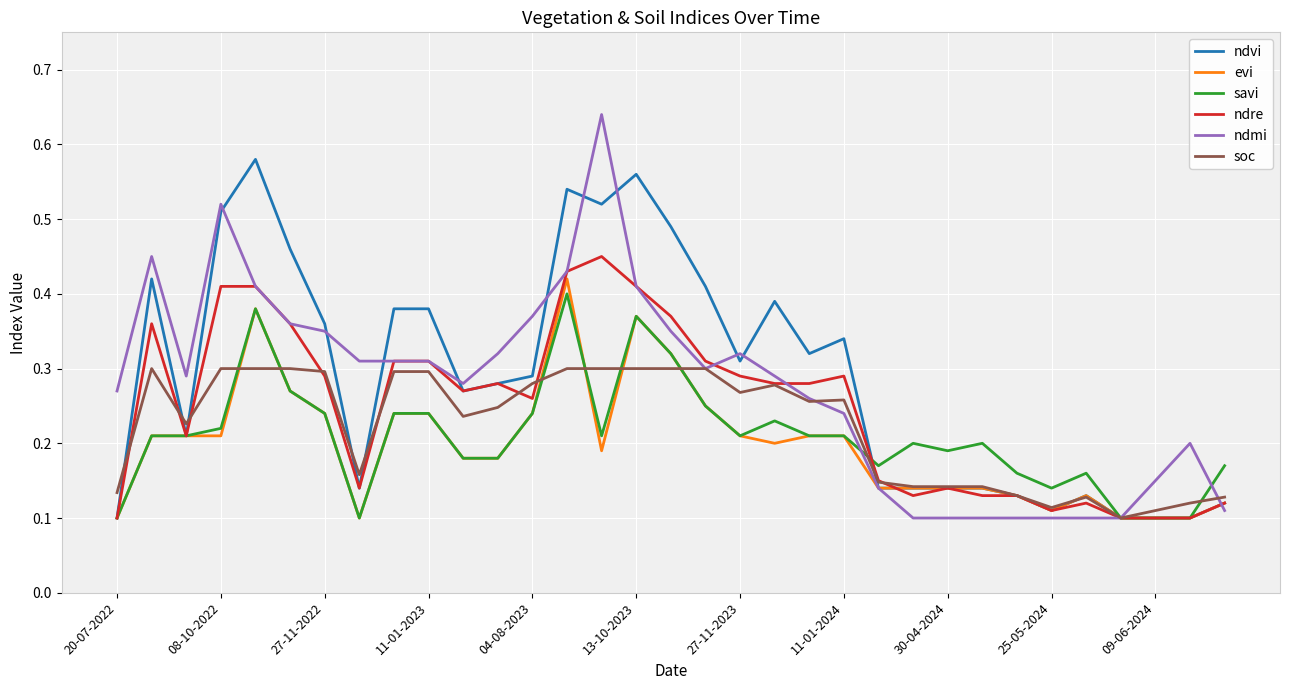

Which series has the largest total across all categories?

ndvi